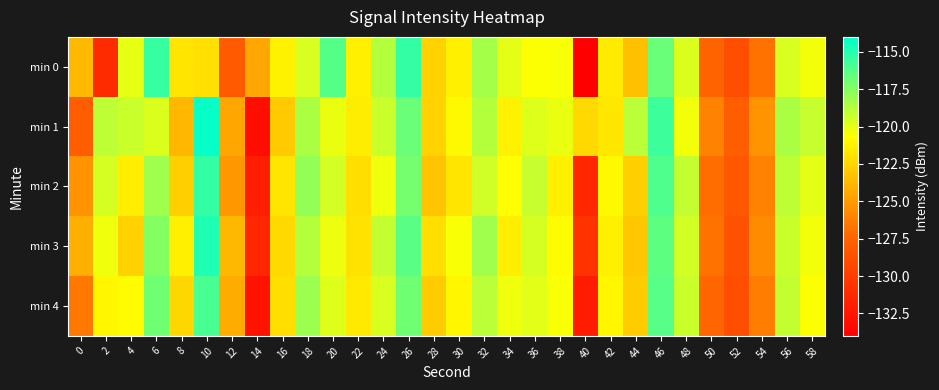

Reading left to right, list all the values displayed in this chart.

min 0: 0=-123.6	2=-131.2	4=-120.0	6=-115.5	8=-121.8	10=-122.0	12=-128.1	14=-124.5	16=-121.2	18=-119.6	20=-116.2	22=-121.3	24=-118.7	26=-115.4	28=-122.6	30=-121.3	32=-118.4	34=-120.0	36=-120.6	38=-120.5	40=-133.9	42=-121.5	44=-123.4	46=-116.8	48=-119.7	50=-127.5	52=-128.9	54=-126.8	56=-119.6	58=-120.4
min 1: 0=-127.9	2=-119.0	4=-119.2	6=-119.7	8=-123.8	10=-114.2	12=-124.5	14=-133.1	16=-122.9	18=-118.5	20=-120.1	22=-121.5	24=-119.3	26=-116.8	28=-122.6	30=-120.9	32=-118.7	34=-121.2	36=-119.8	38=-120.1	40=-122.3	42=-121.7	44=-118.9	46=-115.6	48=-120.4	50=-126.1	52=-127.8	54=-125.3	56=-118.5	58=-119.2
min 2: 0=-125.3	2=-119.6	4=-121.4	6=-118.2	8=-122.7	10=-115.4	12=-125.1	14=-132.0	16=-121.8	18=-117.9	20=-119.5	22=-122.1	24=-120.3	26=-117.1	28=-123.2	30=-121.8	32=-119.4	34=-120.7	36=-119.2	38=-121.3	40=-131.5	42=-120.9	44=-122.7	46=-116.1	48=-119.1	50=-127.0	52=-128.2	54=-126.1	56=-119.0	58=-120.0
min 3: 0=-124.1	2=-120.3	4=-122.6	6=-117.5	8=-121.3	10=-114.8	12=-123.7	14=-131.5	16=-122.3	18=-118.7	20=-120.2	22=-121.9	24=-119.1	26=-116.4	28=-122.1	30=-120.5	32=-118.2	34=-121.4	36=-119.6	38=-120.8	40=-130.7	42=-121.3	44=-123.1	46=-116.5	48=-119.5	50=-126.8	52=-128.6	54=-125.7	56=-119.3	58=-120.4
min 4: 0=-126.5	2=-121.1	4=-120.8	6=-116.9	8=-122.4	10=-115.9	12=-124.3	14=-132.7	16=-122.1	18=-118.1	20=-119.8	22=-121.6	24=-119.7	26=-116.9	28=-122.9	30=-121.1	32=-118.9	34=-120.3	36=-119.9	38=-120.5	40=-132.1	42=-121.1	44=-122.9	46=-116.3	48=-119.3	50=-127.3	52=-128.9	54=-126.3	56=-119.1	58=-120.6